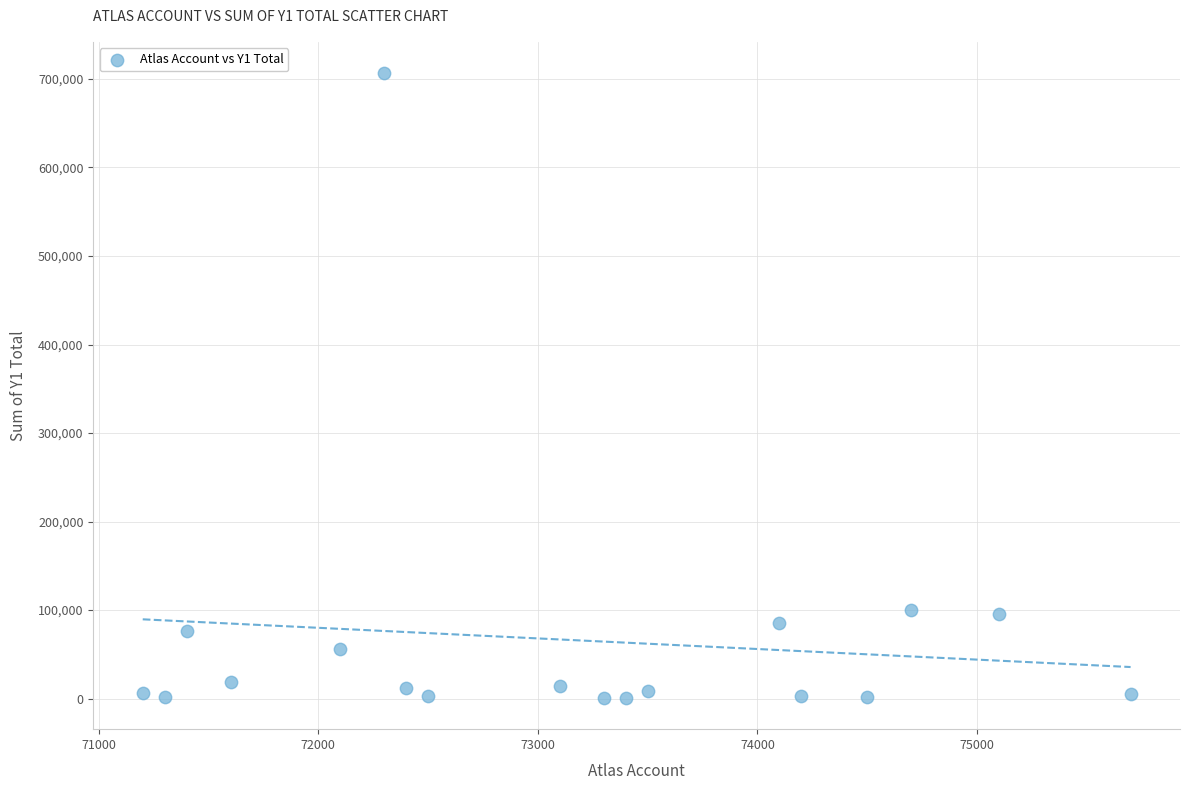

What is the range of Y values (max minus min)?

705944.7